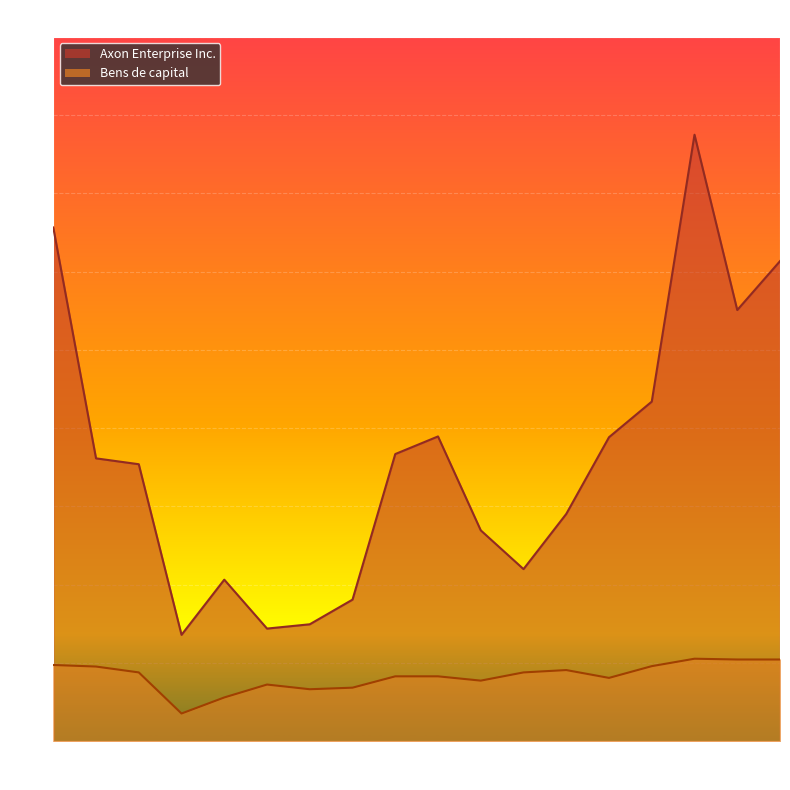

What is the difference between the highest and lowest values at 2010?

3.0